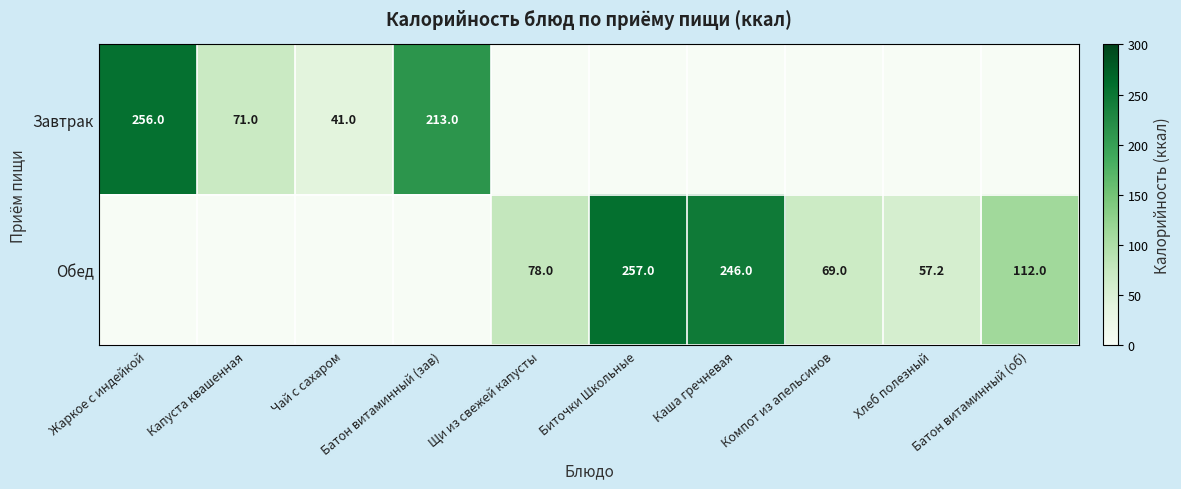

What is the difference between the Обед values at Хлеб полезный and Компот из апельсинов?

11.8